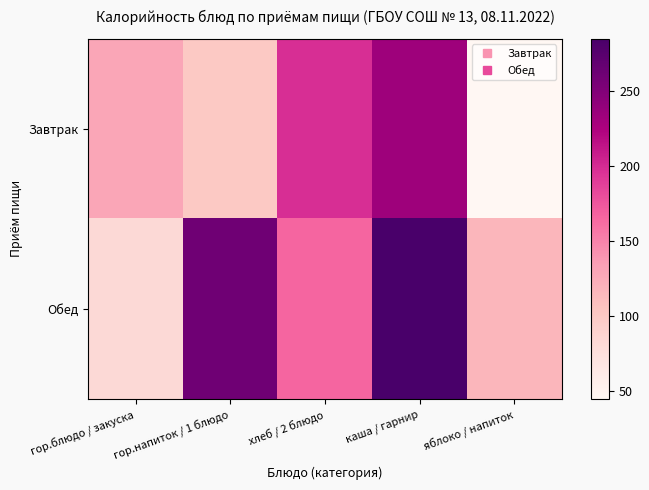

List the series in order of their overall mean, lowest first.

Завтрак, Обед